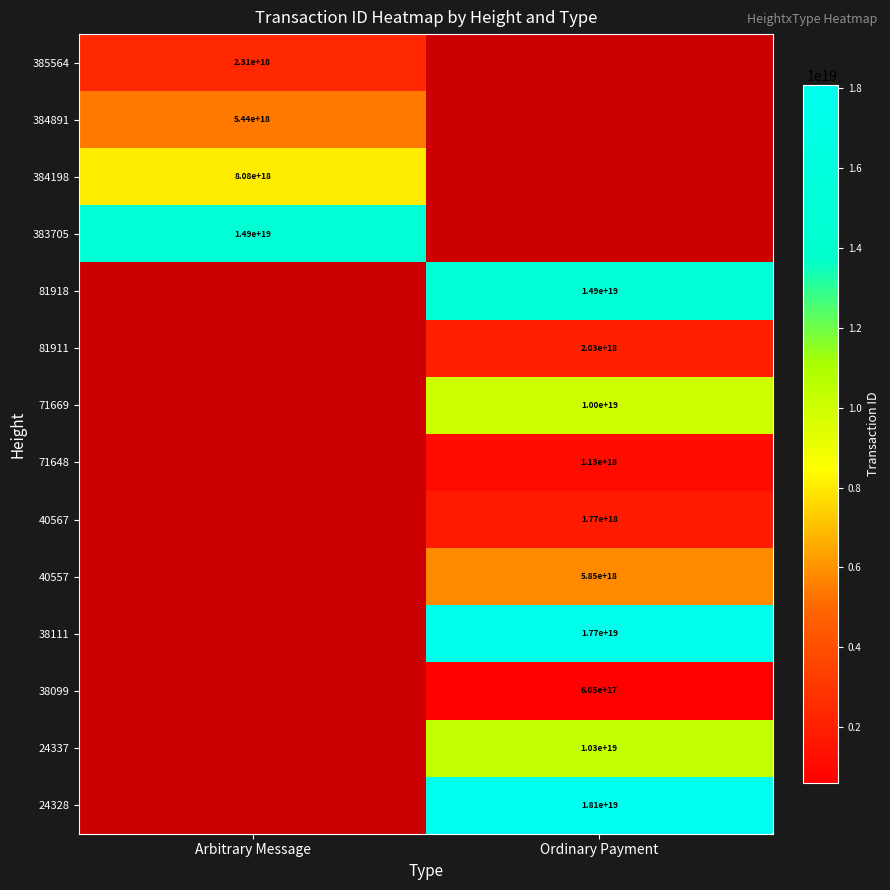

The 38099 series shows 605000000000000000 at Ordinary Payment. True or false?

True